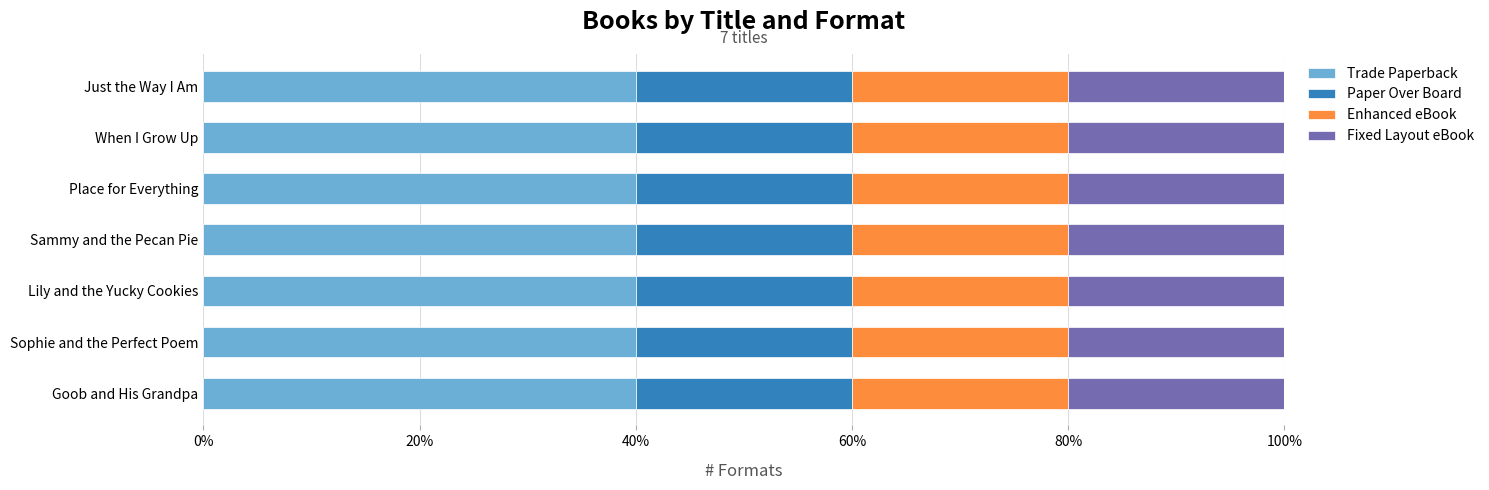

The Trade Paperback series shows 40 at Place for Everything. True or false?

True